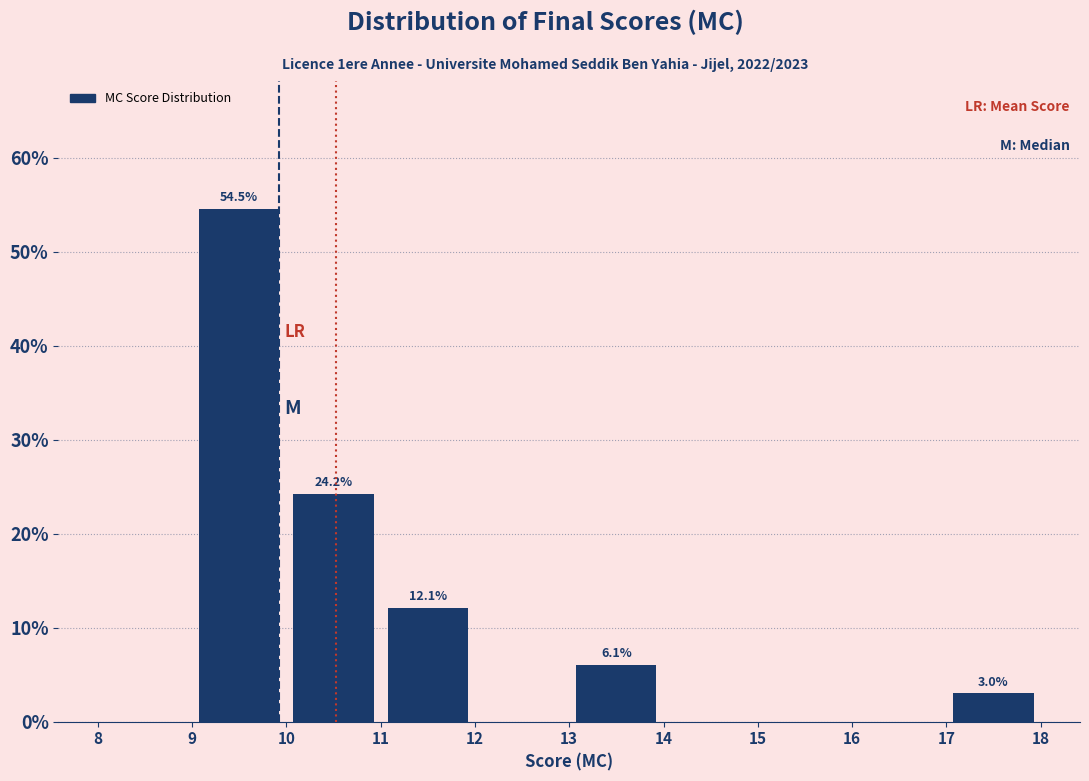

Over which range of the x-axis is the bar tallest?

9 to 10